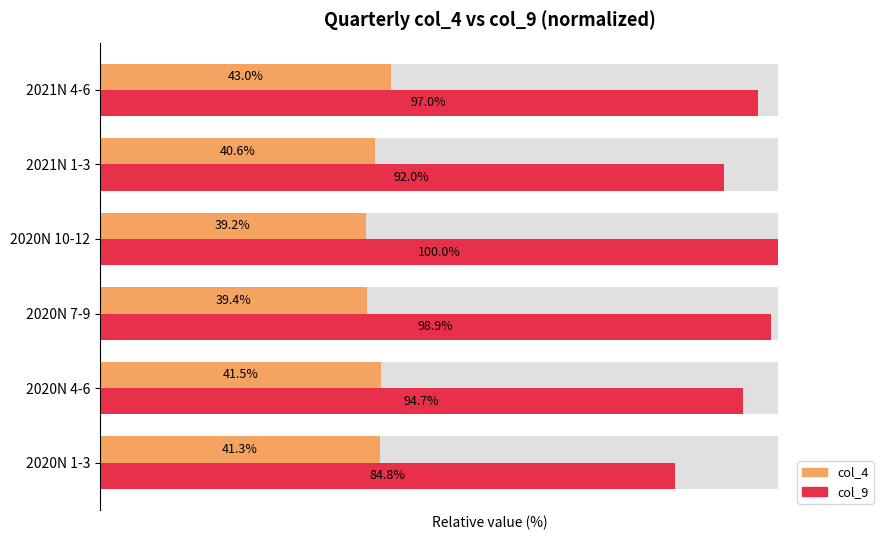

Rank the categories by col_9 (relative) value from highest to lowest.

2020N 10-12, 2020N 7-9, 2021N 4-6, 2020N 4-6, 2021N 1-3, 2020N 1-3